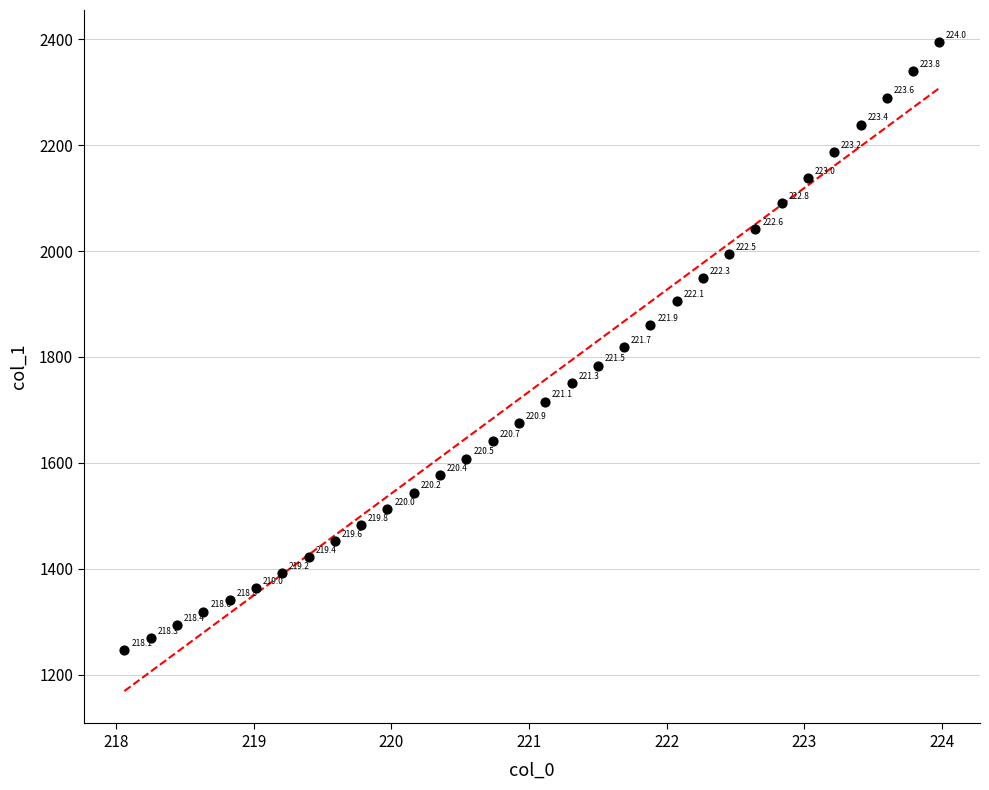

What is the range of Y values (max minus min)?

1148.1